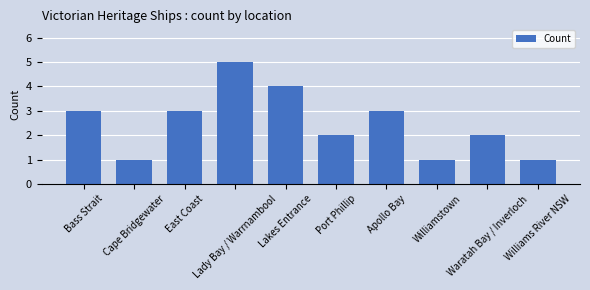

Between Williamstown and Lakes Entrance, which is larger?

Lakes Entrance